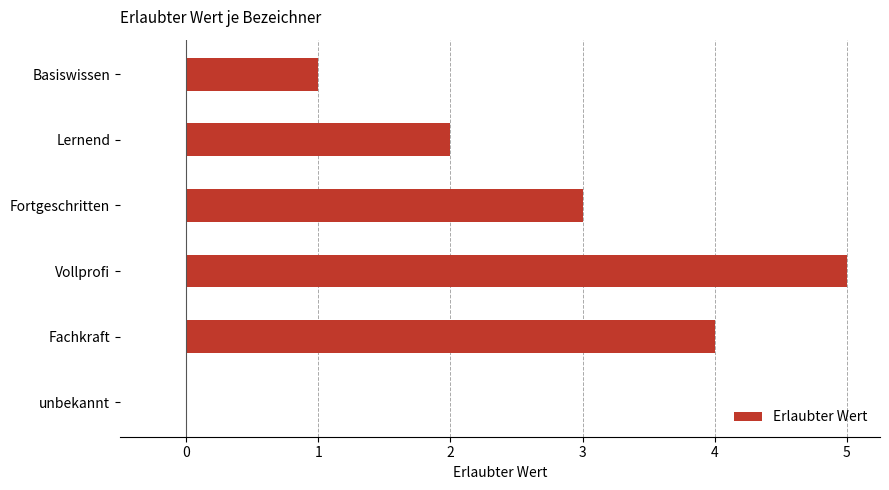

Are the bars horizontal?

Yes